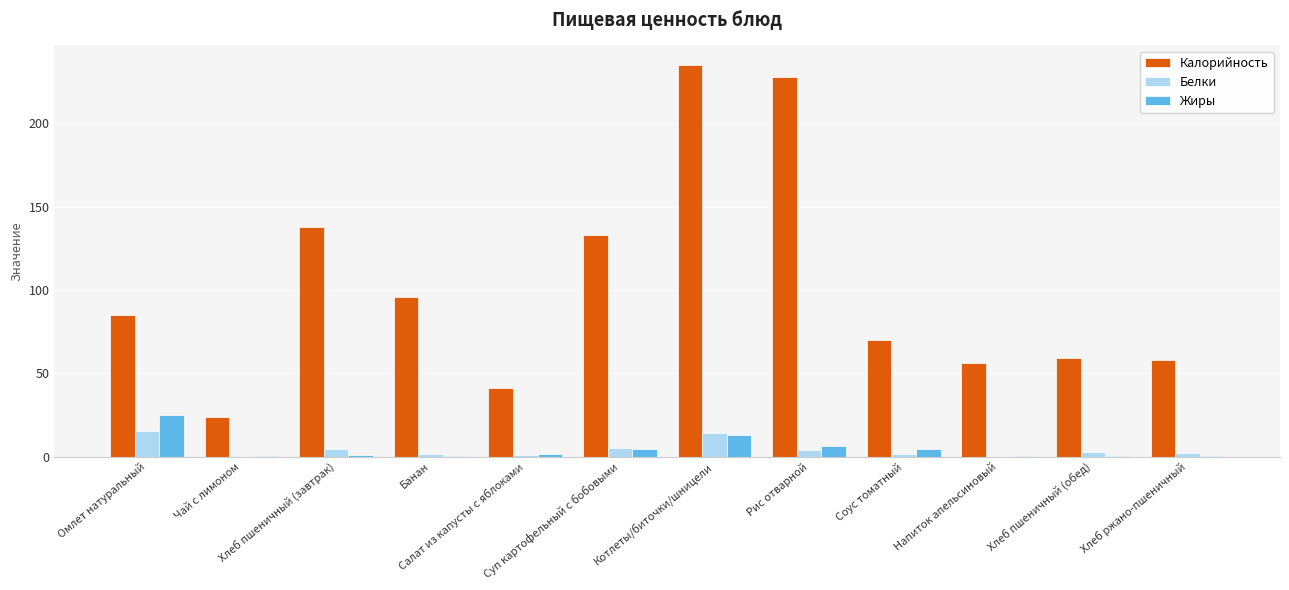

What is the maximum value for Жиры?

25.1